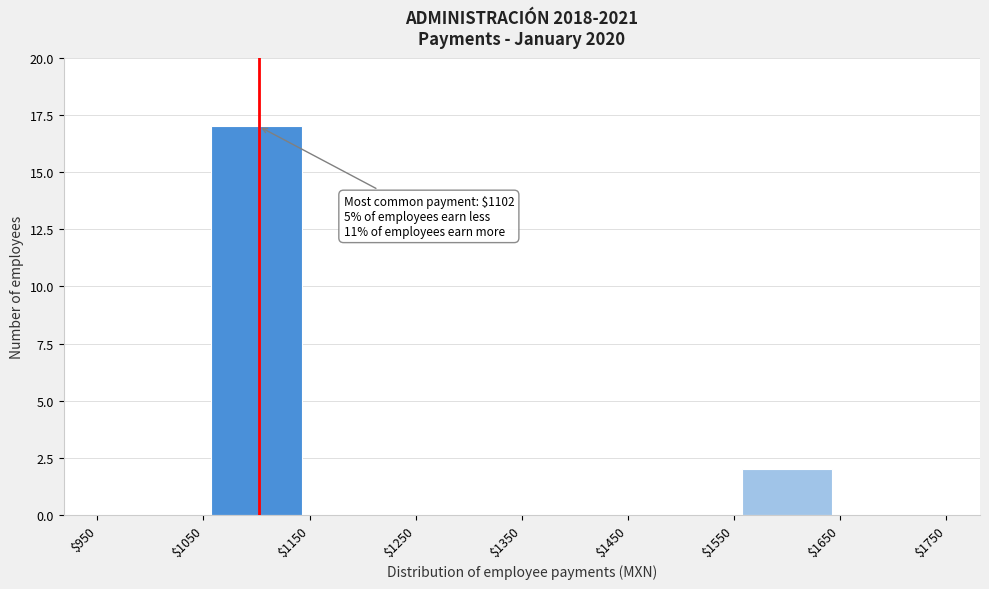

Which range on the x-axis has the tallest bar?

$1050 to $1150